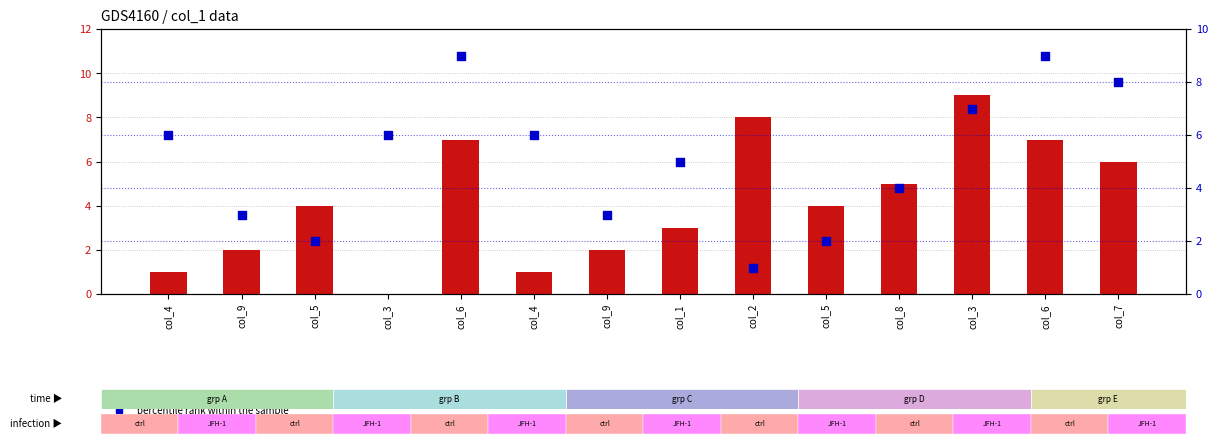

What is the total value across all series at col_9?

5